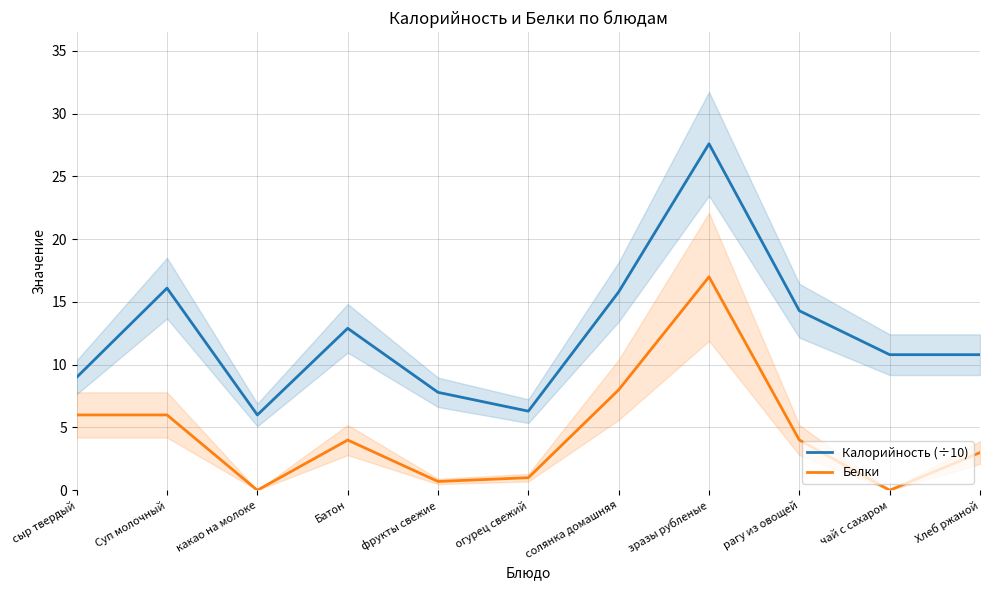

List the labels in order of Белки value, smallest first.

какао на молоке, чай с сахаром, фрукты свежие, огурец свежий, Хлеб ржаной, Батон, рагу из овощей, сыр твердый, Суп молочный, солянка домашняя, зразы рубленые